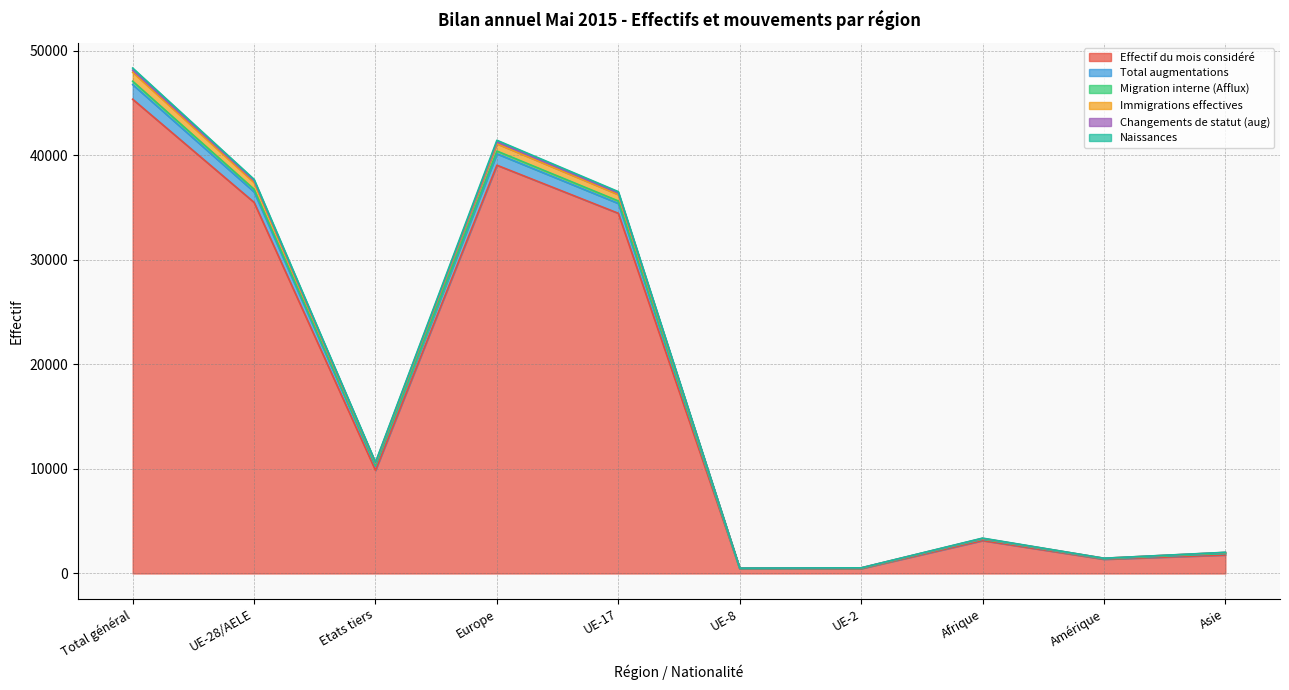

Count the number of categories in the chart.

10